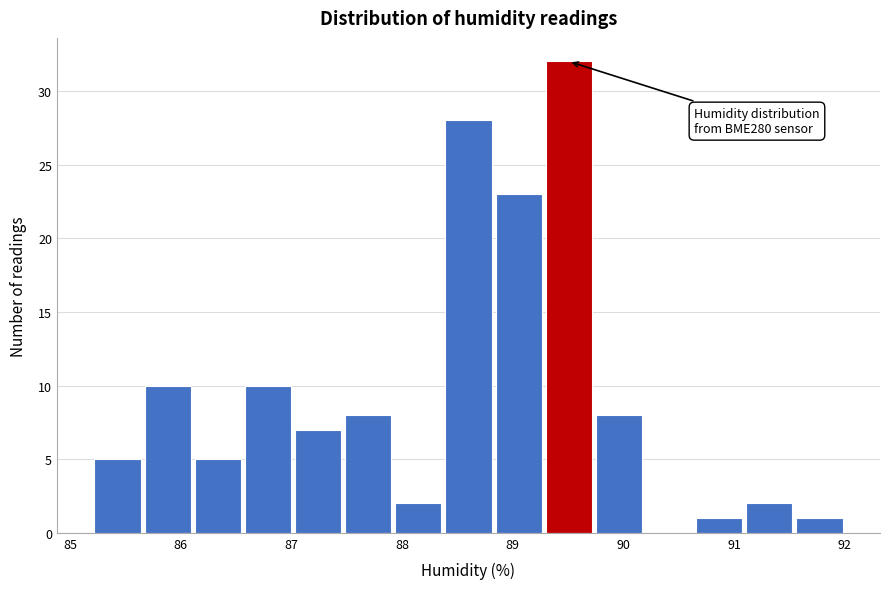

Over which range of the x-axis is the bar tallest?

89.3 to 89.7